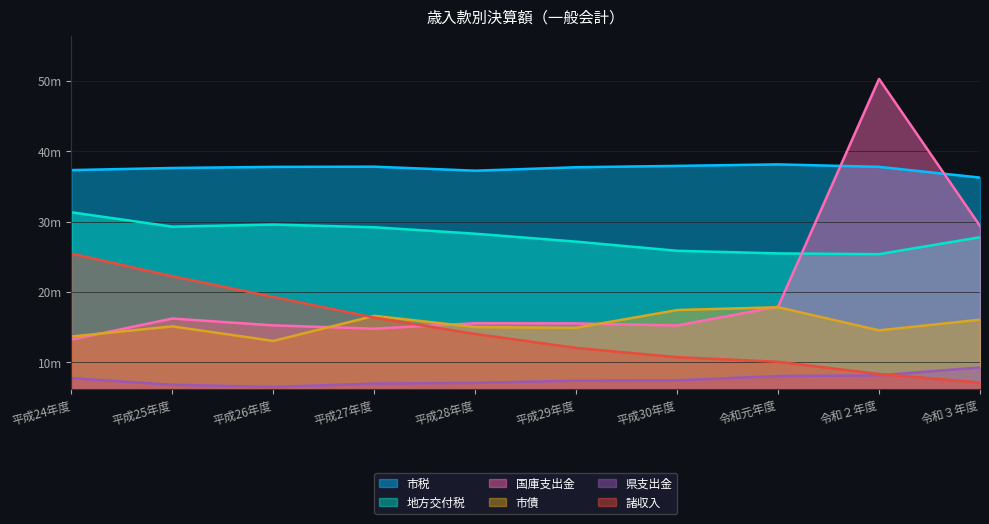

What are all the series names shown in the legend?

市税, 地方交付税, 国庫支出金, 市債, 県支出金, 諸収入